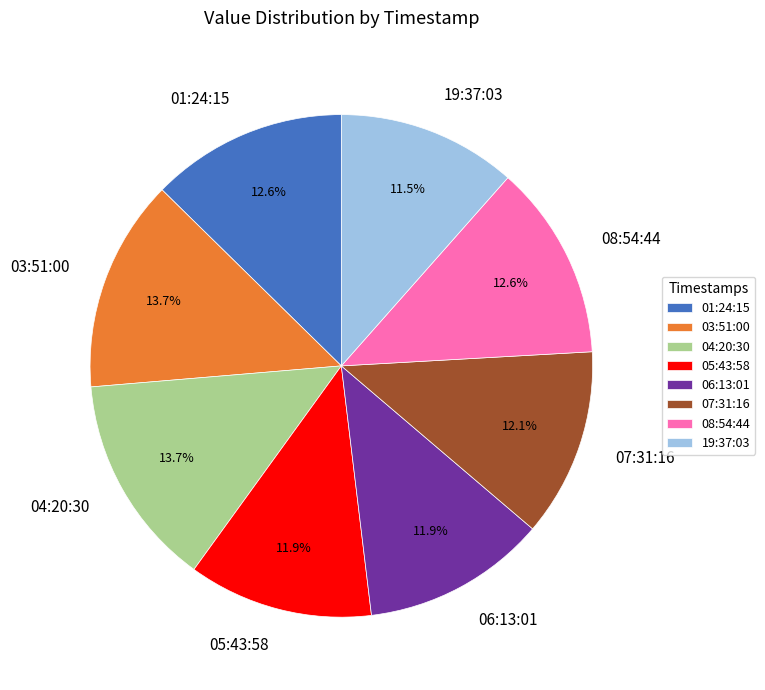

Does any single category account for the majority?

No